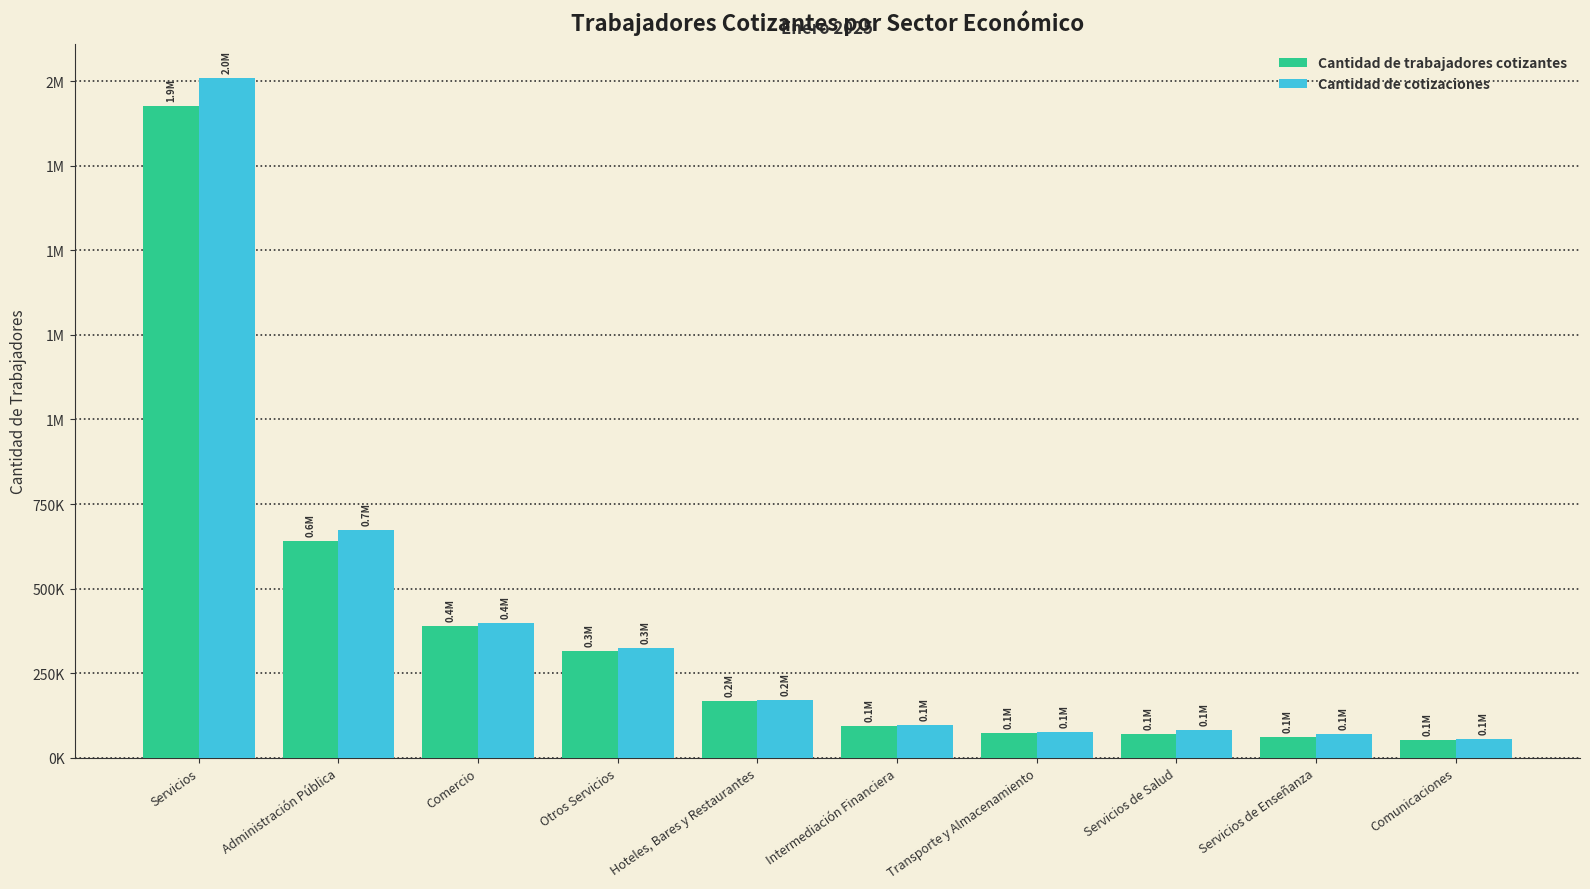

What is the average value of the Cantidad de cotizaciones series?

395217